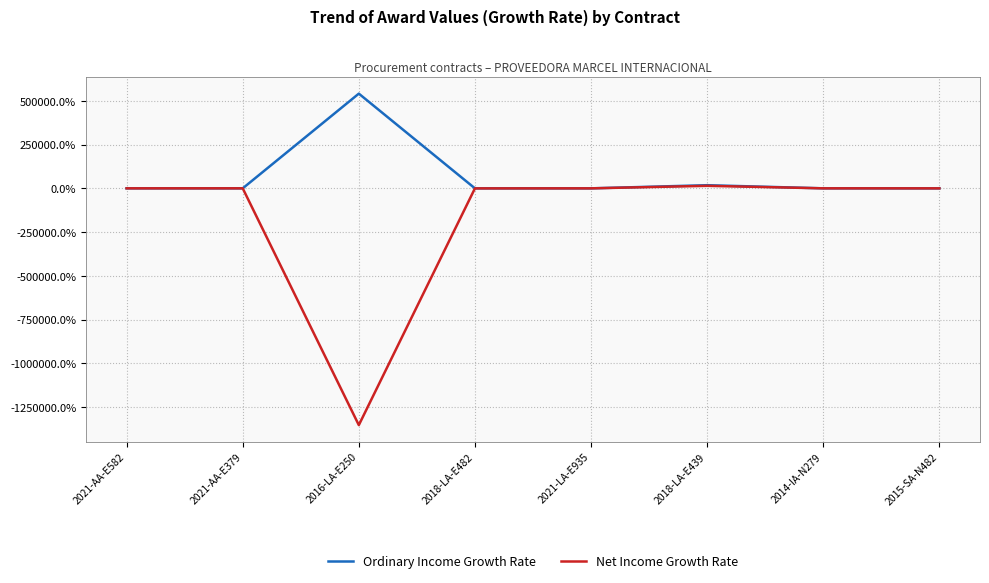

Which series changed the most between 2016-LA-E250 and 2021-LA-E935?

Net Income Growth Rate